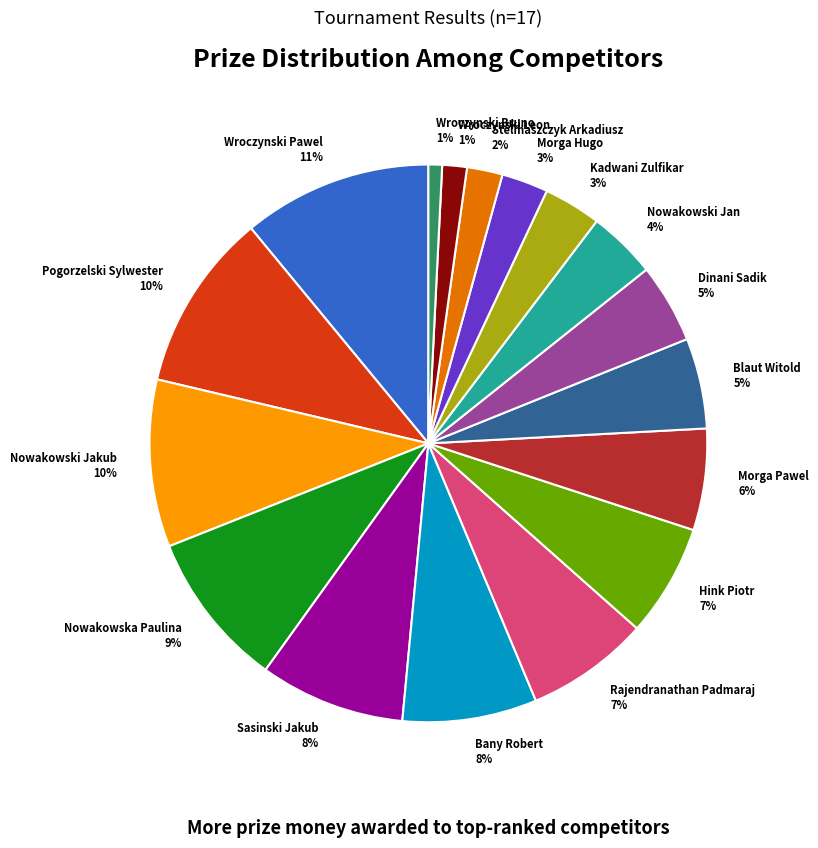

Does any single category account for the majority?

No